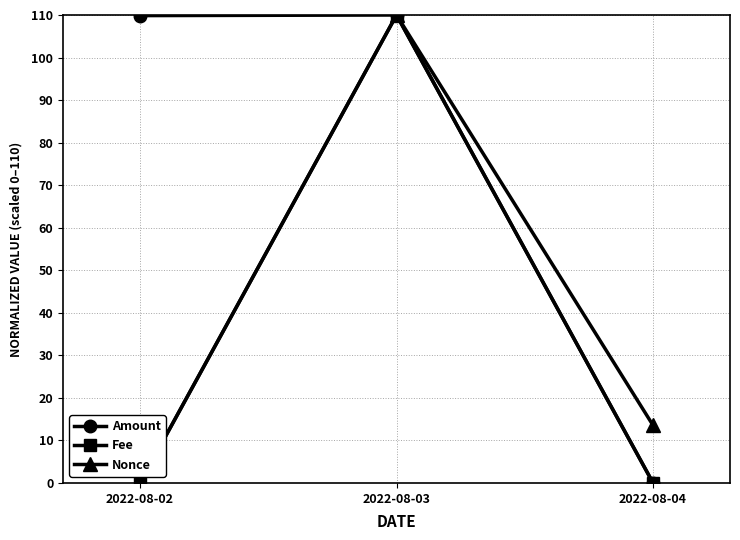

What is the approximate value of Amount at 2022-08-03?

110.0